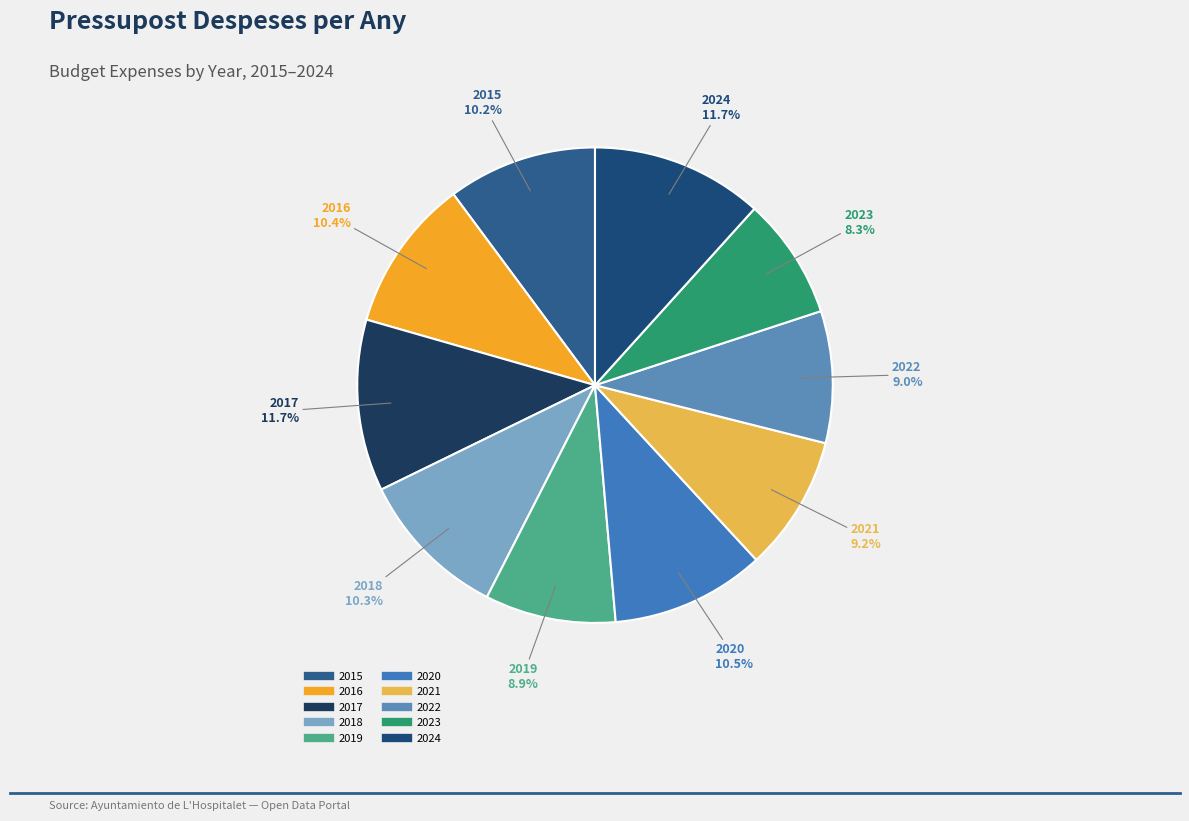

True or false: 2021 accounts for 9% of the total.

True